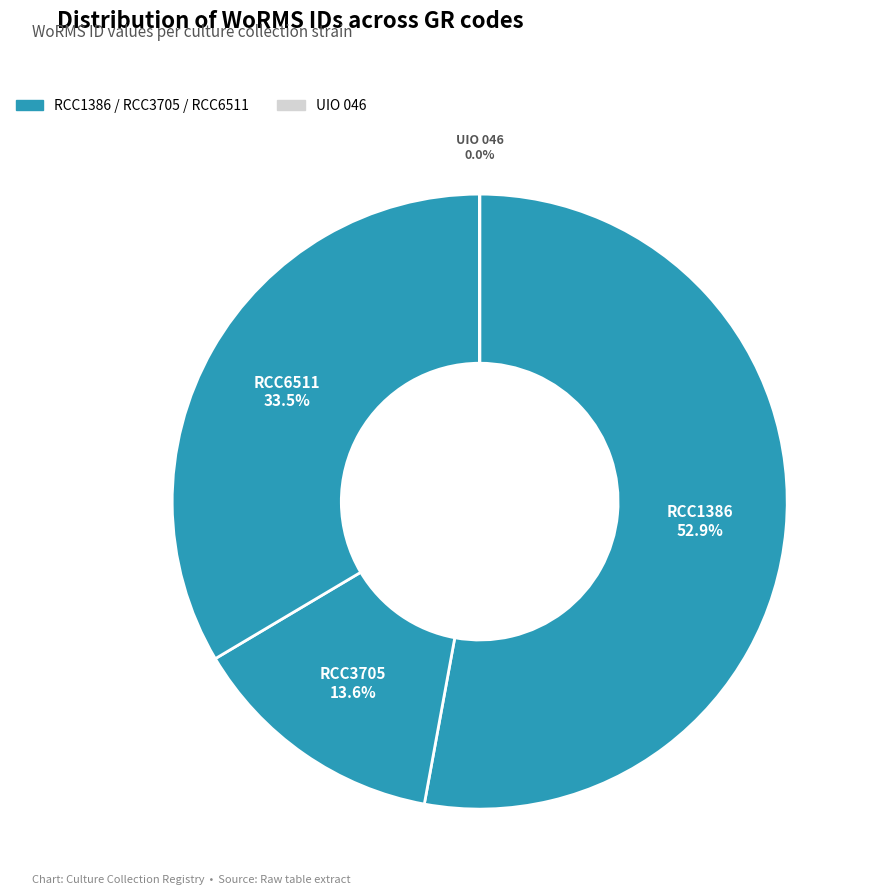

Count the number of slices in the pie.

4